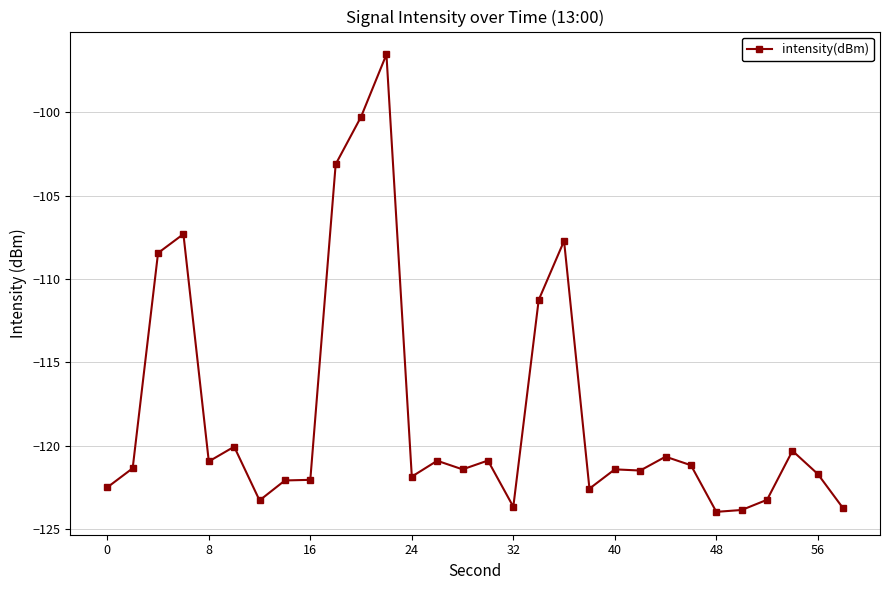

How many series are shown in this chart?

1